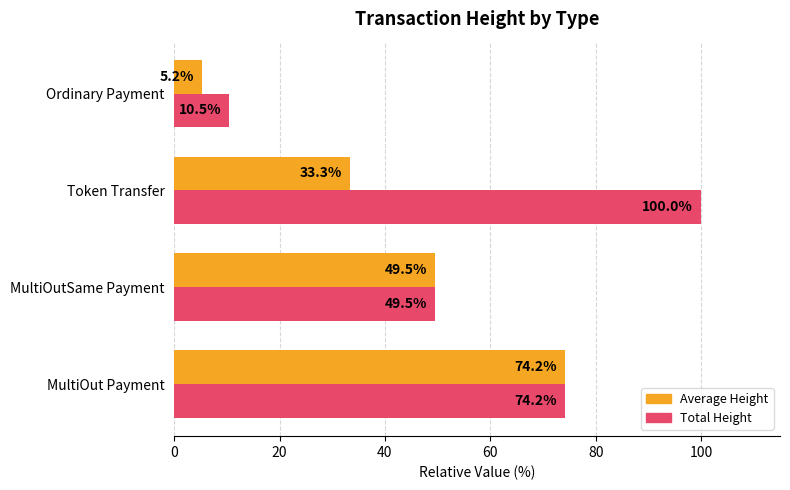

The value of Average Height at MultiOut Payment is 74.2. True or false?

True